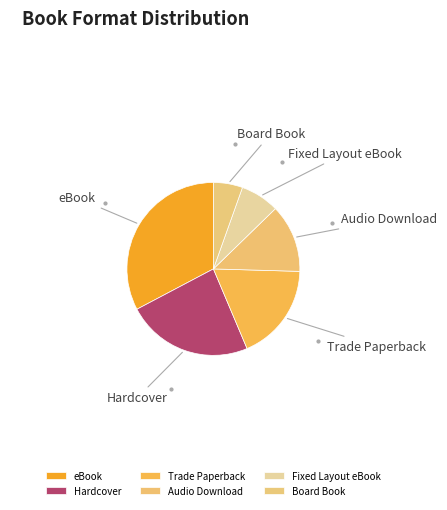

Combined, do Audio Download and Hardcover account for over 50%?

No